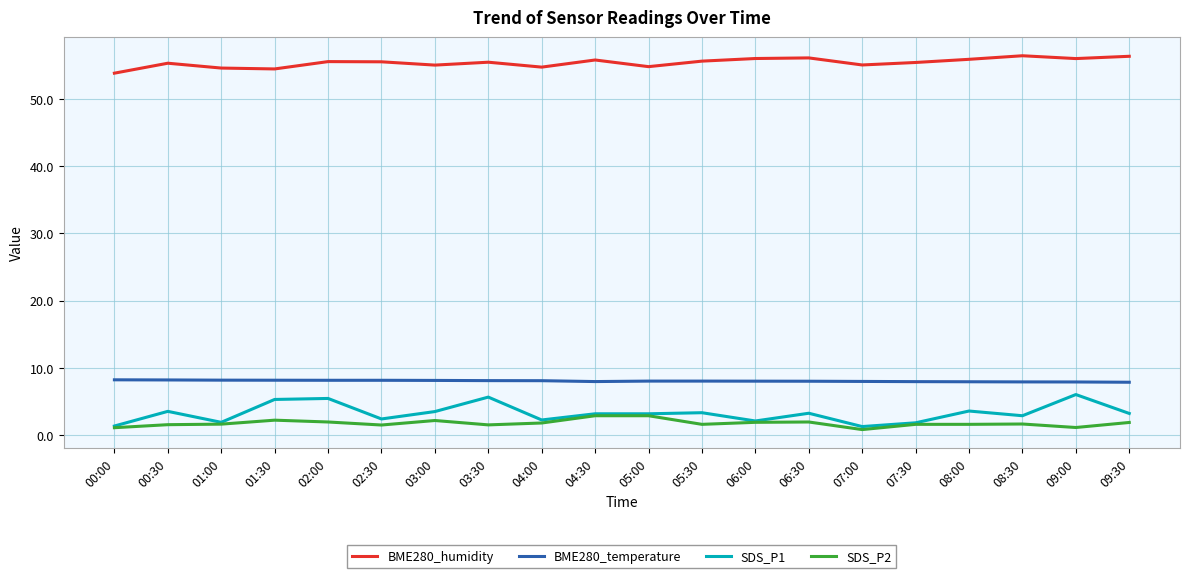

What value does the BME280_humidity series have at 05:30?

55.6